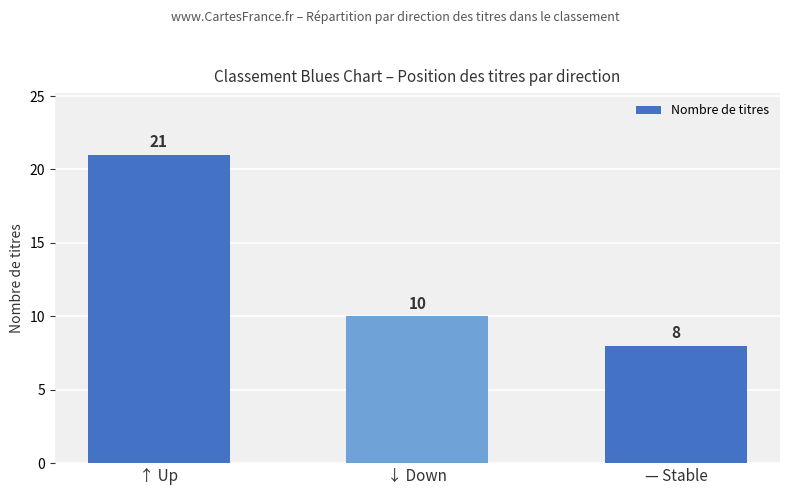

What position from the right is ↓ Down?

2